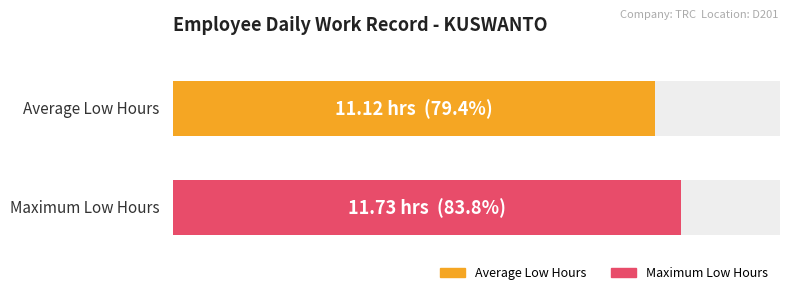

True or false: the data shows 7.0 at 28.

False